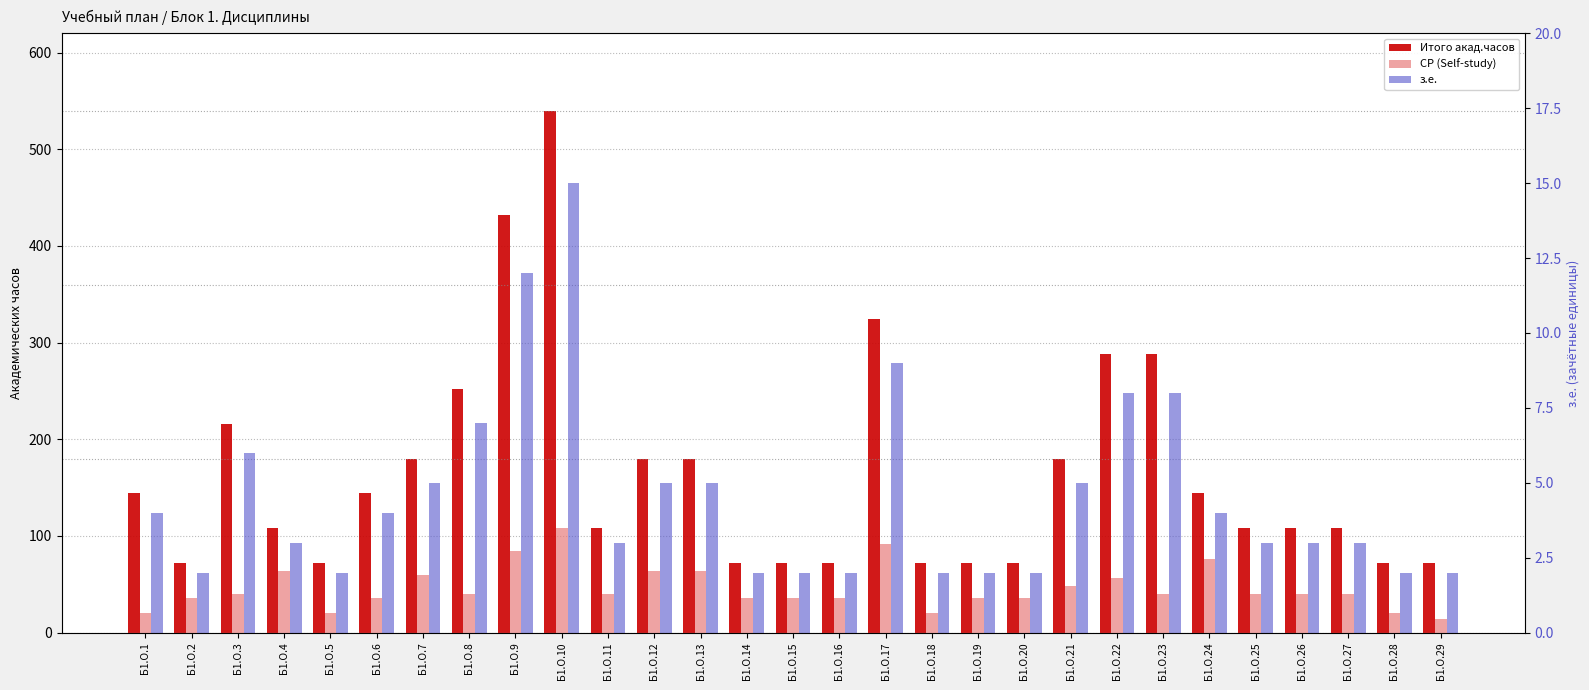

True or false: Итого акад.часов has a value of 216 at Б1.О.3.

True